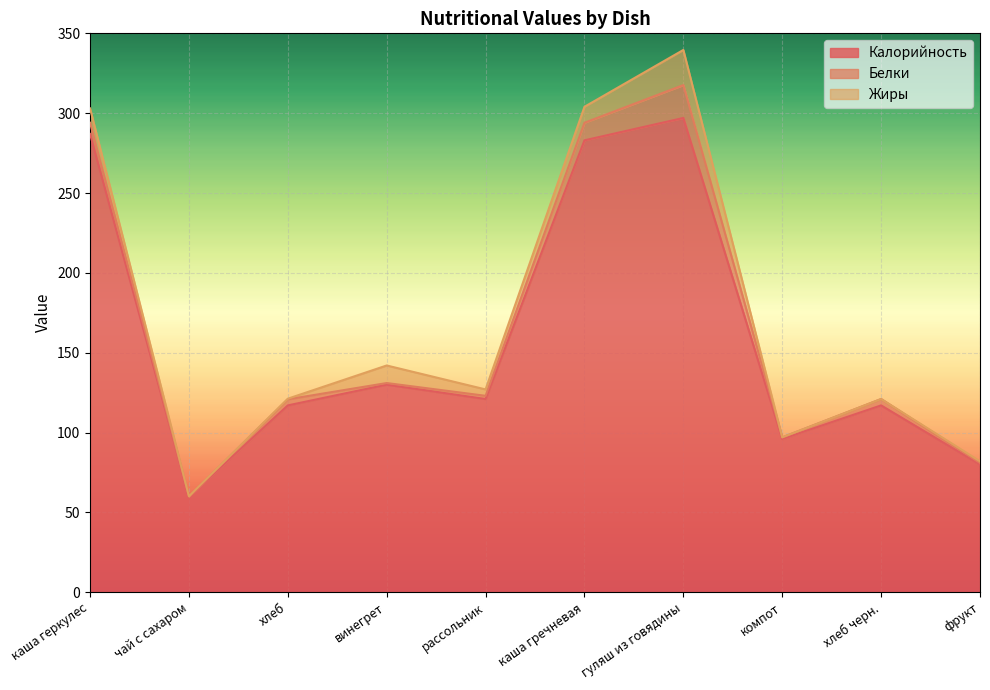

True or false: Белки and Жиры intersect in this chart.

True